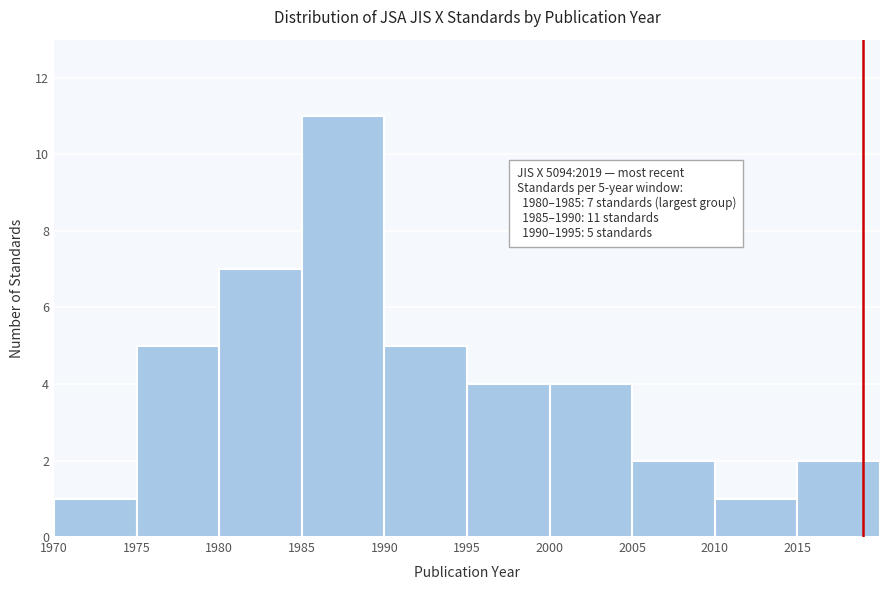

Which range on the x-axis has the tallest bar?

1985 to 1990